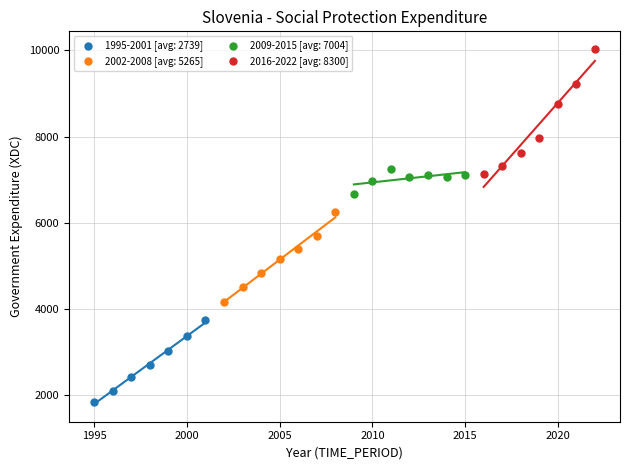

Which series reaches the maximum Y coordinate?

2016-2022 [avg: 8300]